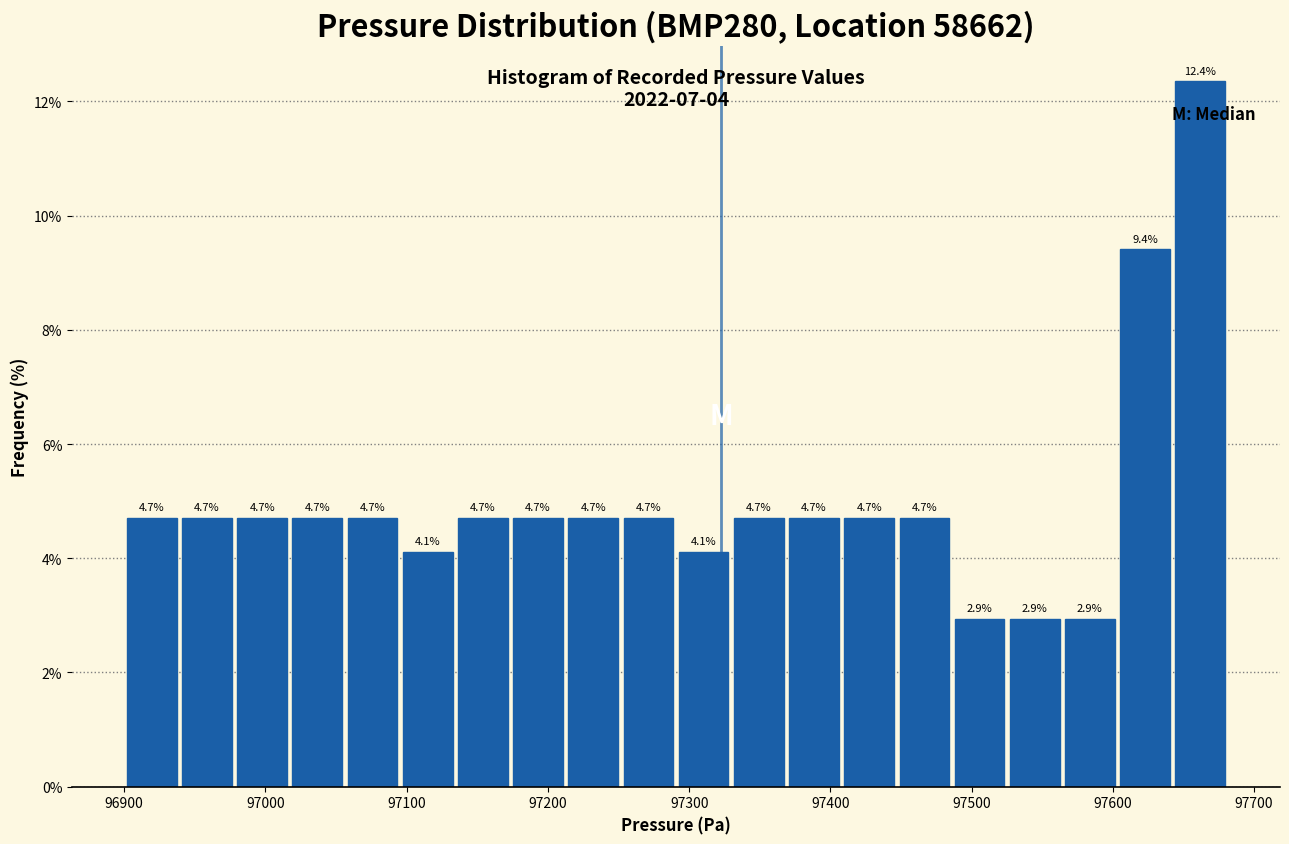

Around what value on the x-axis is the tallest bar? Give the approximate position of its centre, as read against the axis.

97660